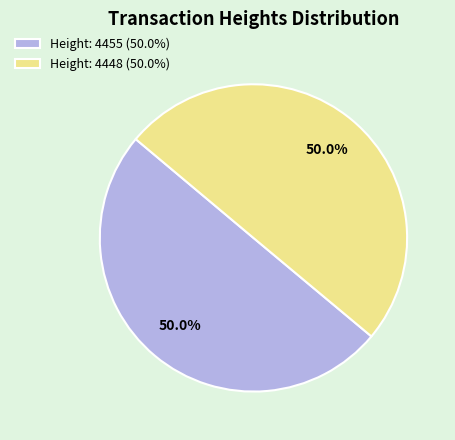

Is it true that Height: 4448 is 58% of the pie?

False